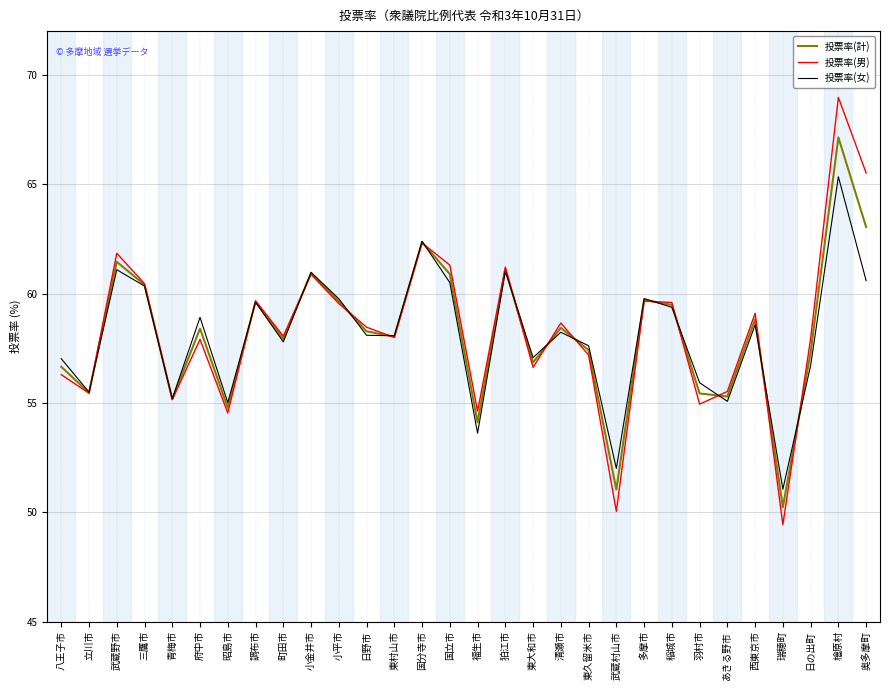

Which series has the widest spread of values?

投票率(男)